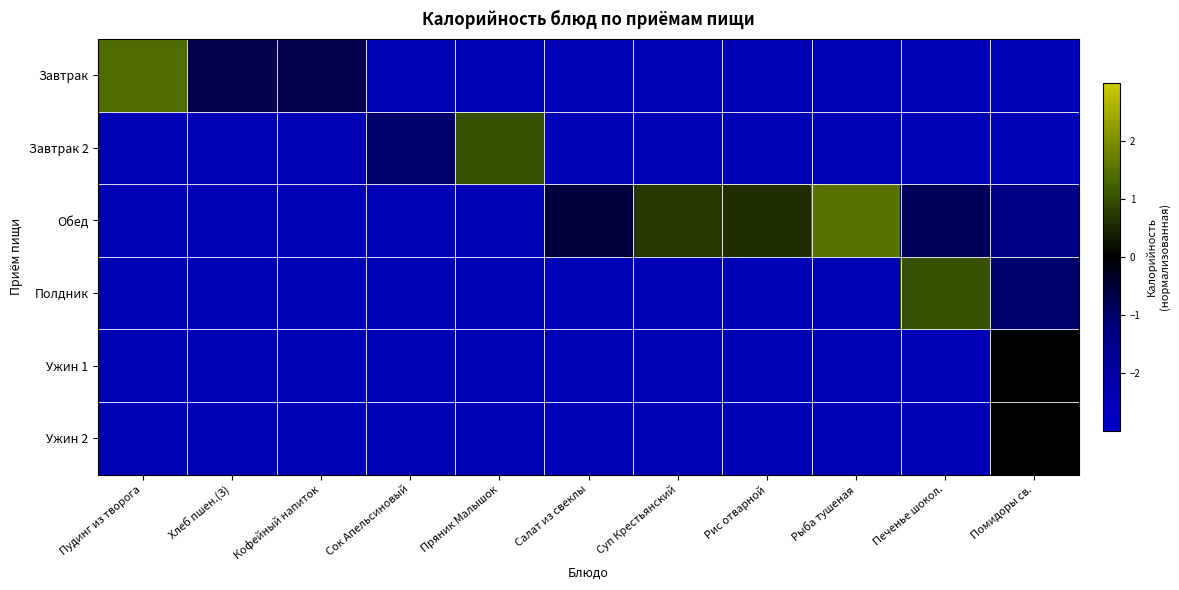

At which category does the chart reach its minimum across all series?

Сок Апельсиновый